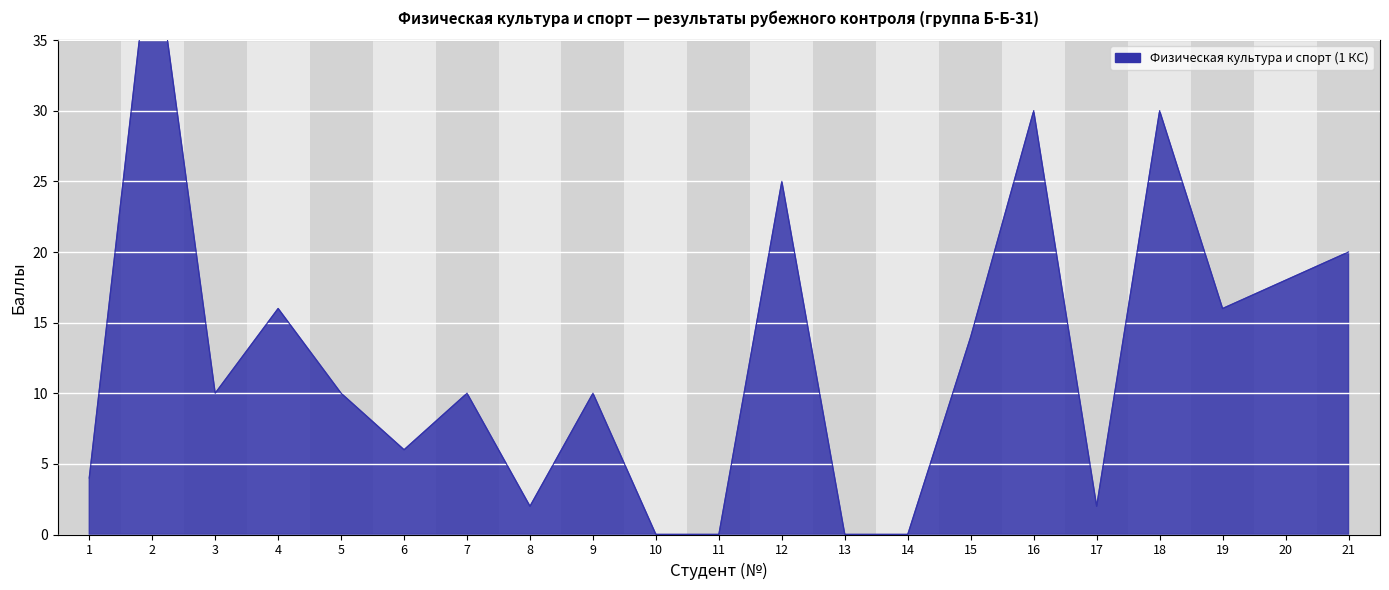

Where is the data nearest to the value 21?

21